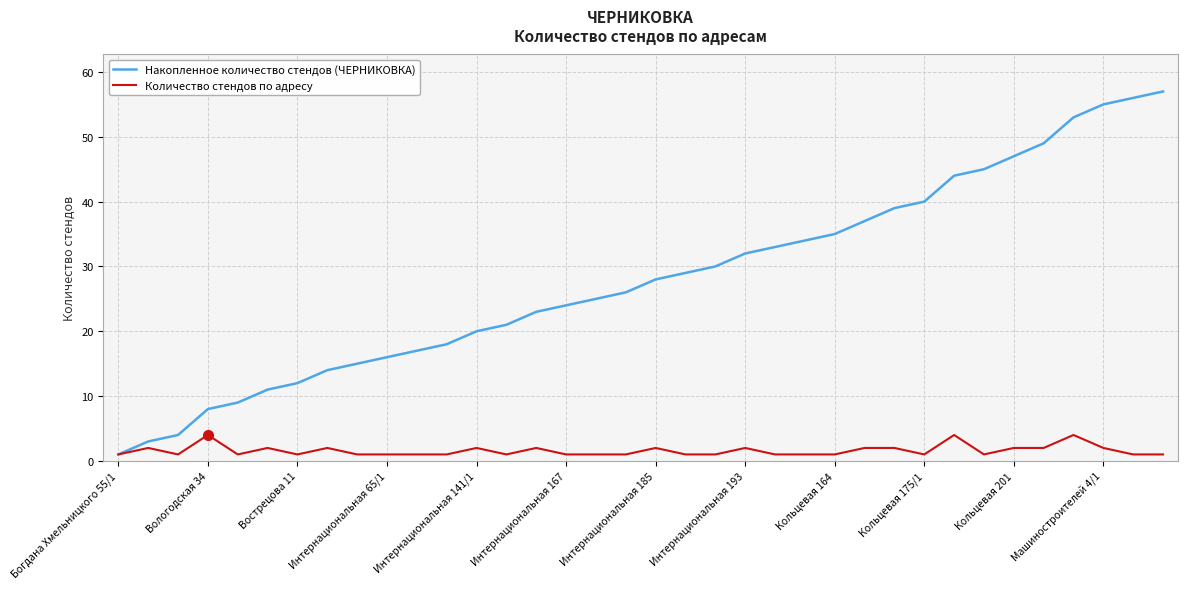

Which series has the largest total across all categories?

Накопленное количество стендов (ЧЕРНИКОВКА)